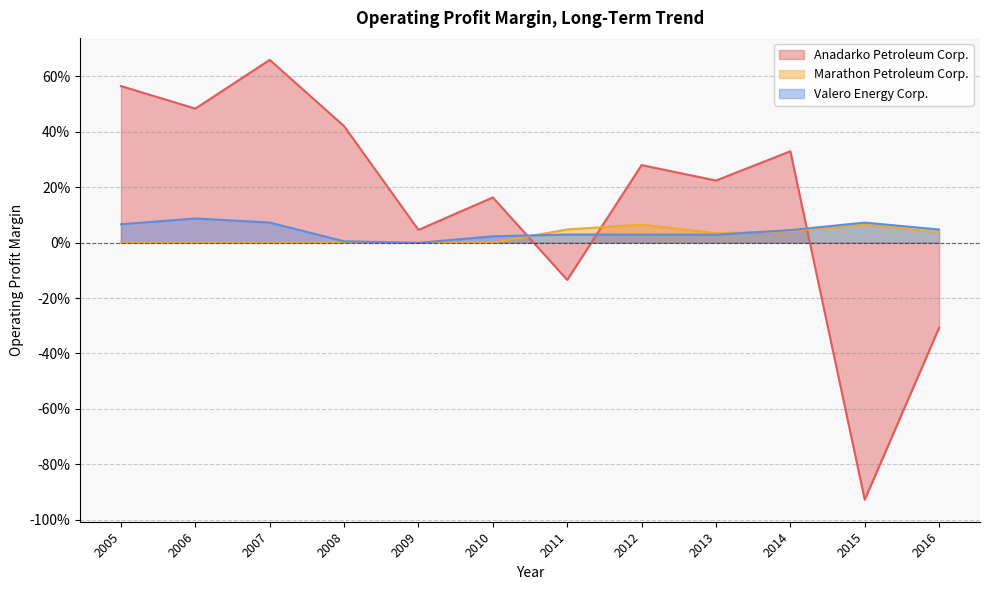

At which category is the sum across all series the highest?

2007